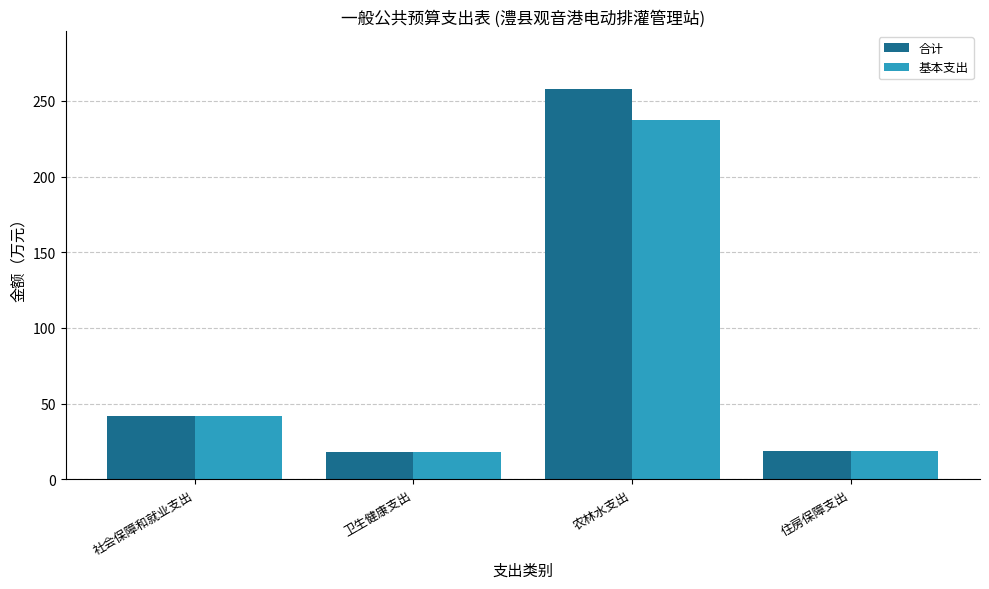

True or false: 合计 has a value of 41.7 at 社会保障和就业支出.

True